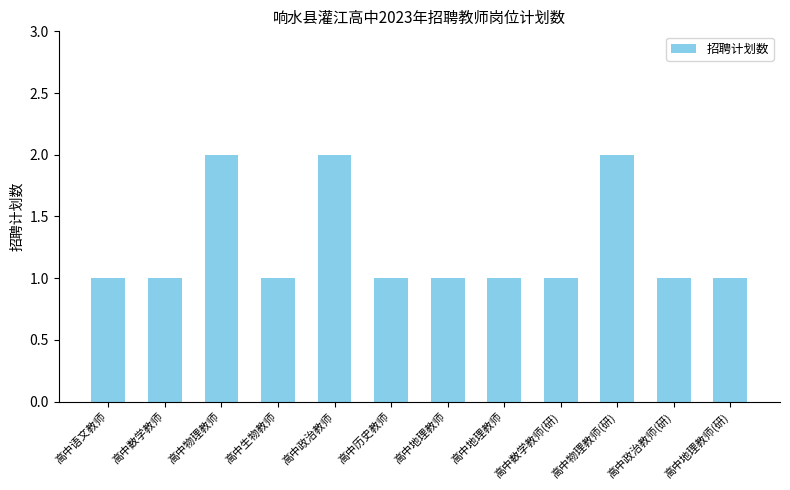

What is the label of the 3rd bar from the right?

高中物理教师(研)